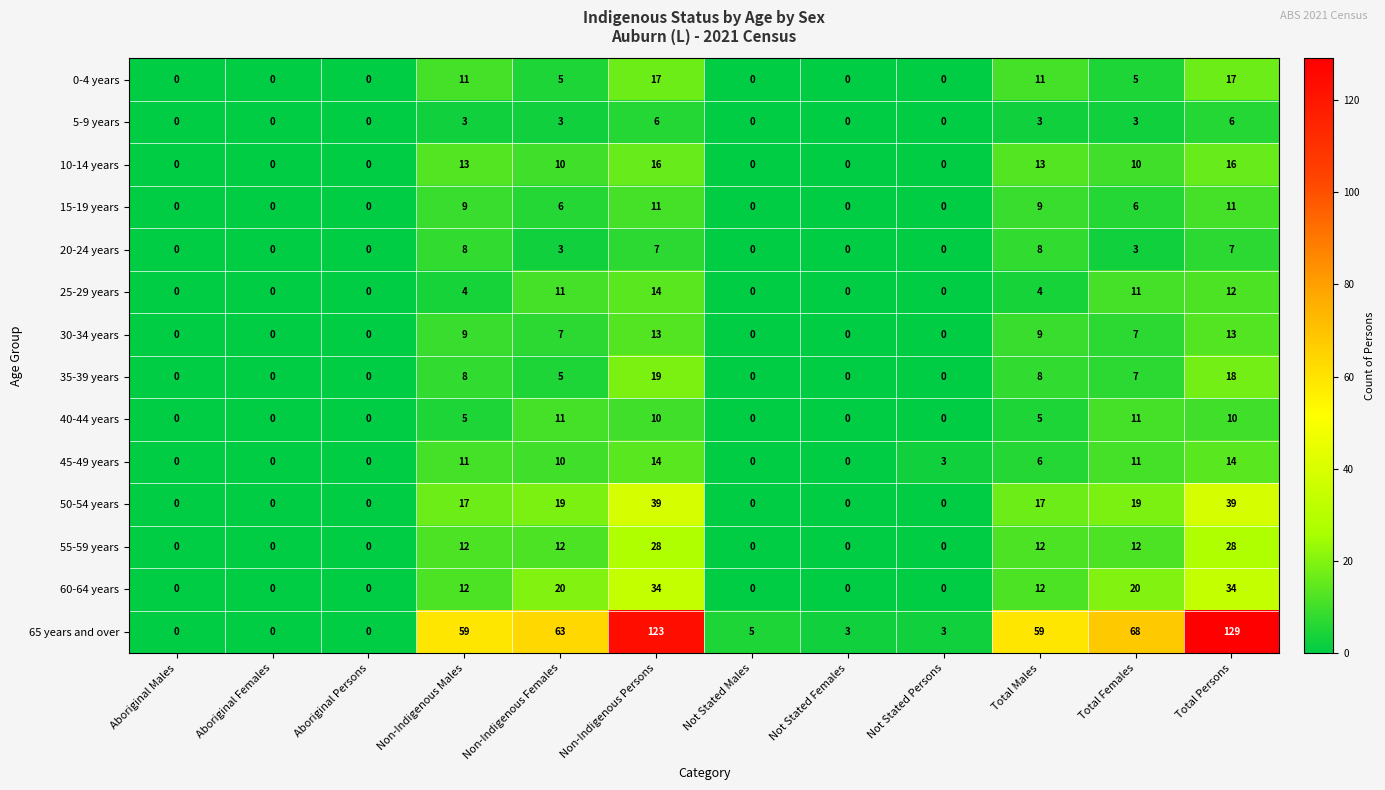

At how many categories does at least one series exceed 99?

2